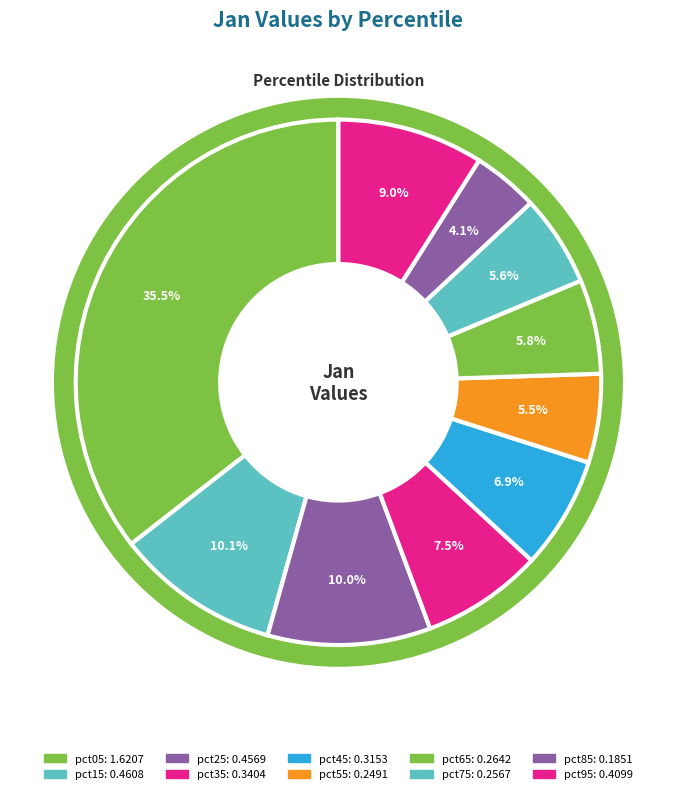

Is there a majority slice in this chart?

No